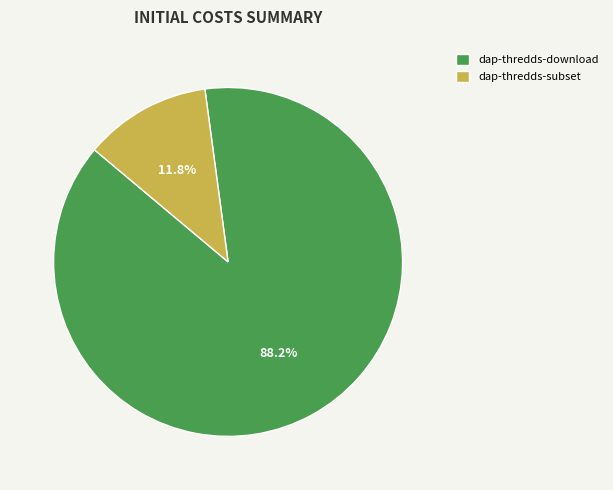

Is the sum of dap-thredds-download and dap-thredds-subset greater than half?

Yes